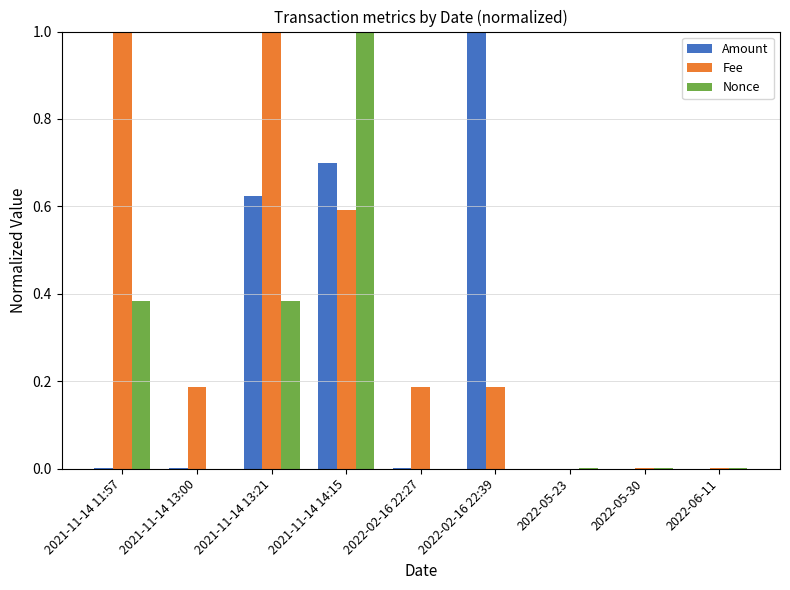

How many categories are shown in the chart?

9